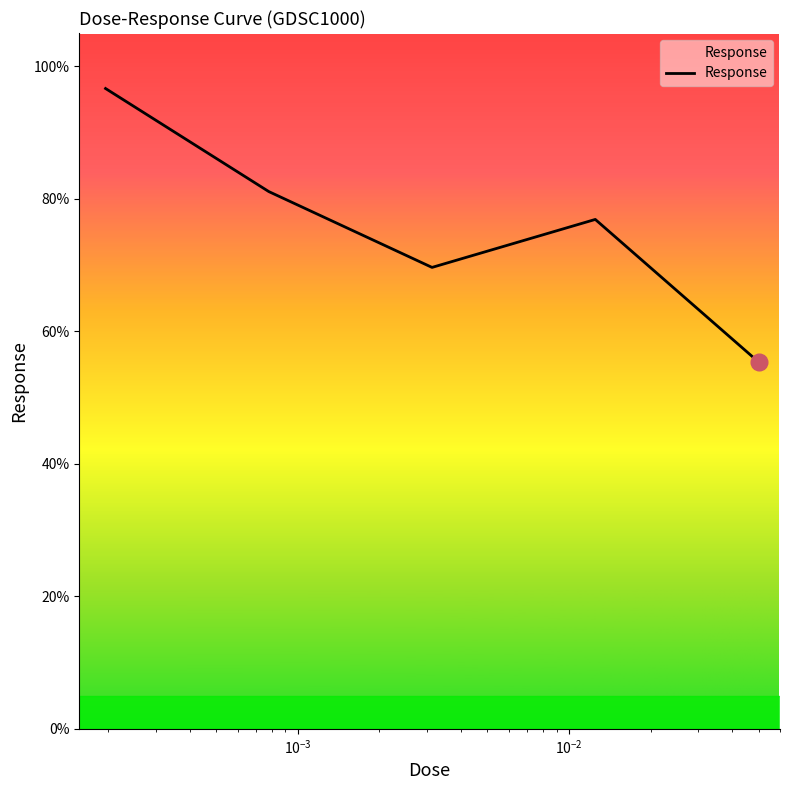

What is the average value?

75.9